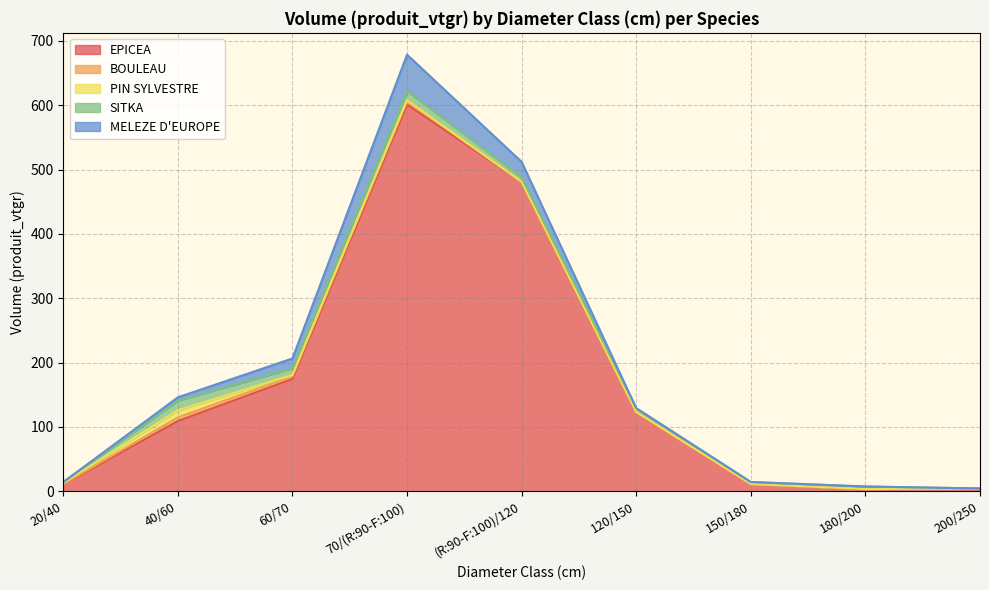

Is the value of BOULEAU at 150/180 greater than the value of EPICEA at 150/180?

No